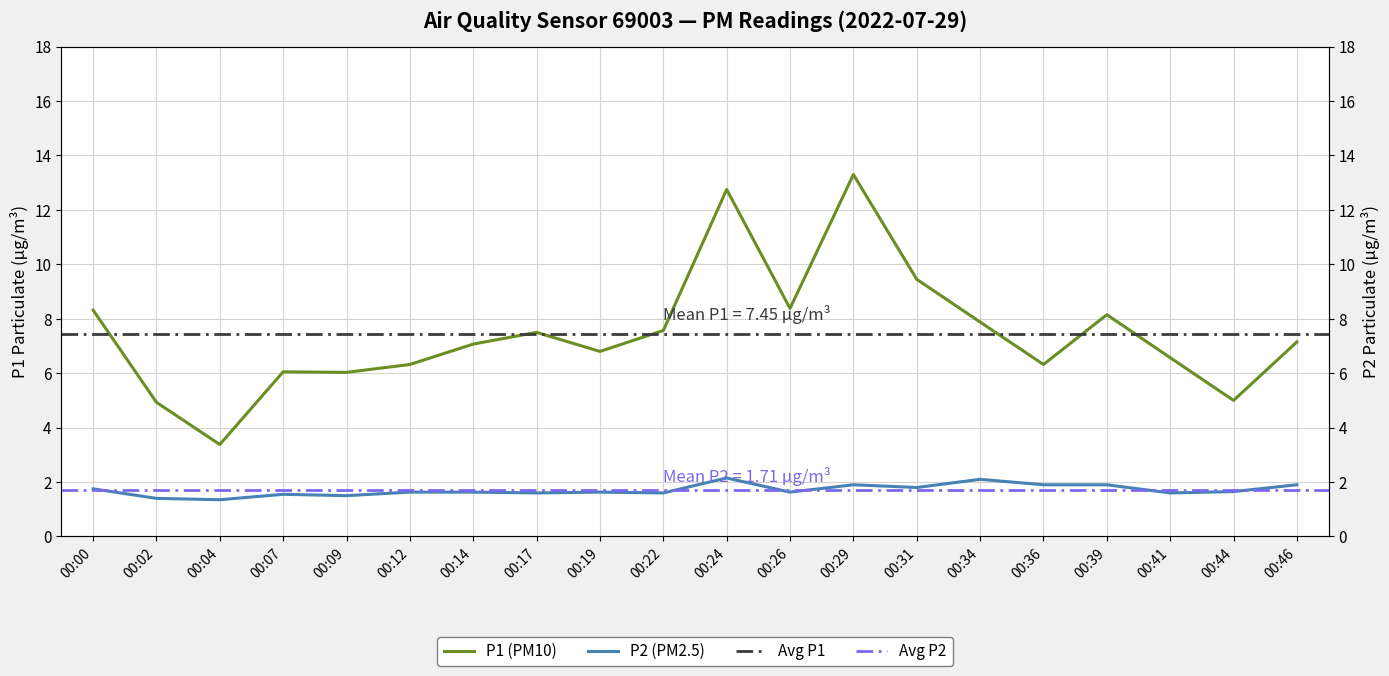

What is the difference between the maximum and minimum values in the P2 series?

0.8